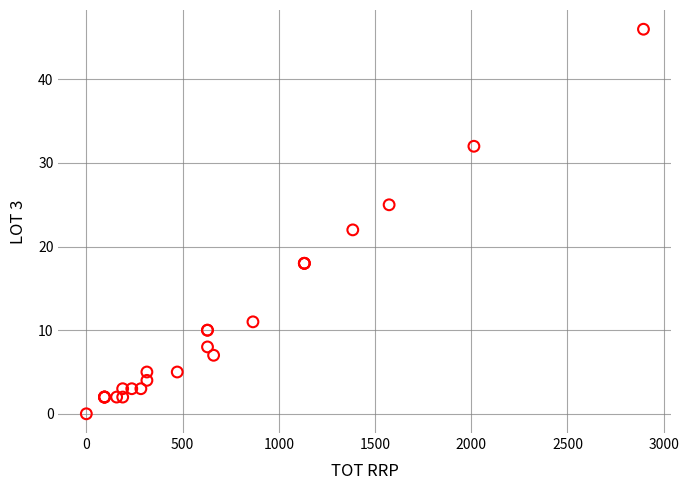

What Y value in the scatter plot is closest to 23?

22